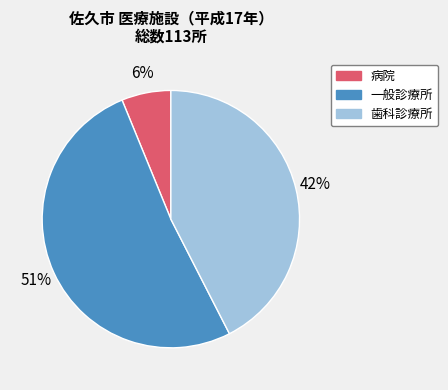

Does 一般診療所 represent more than half of the total?

Yes